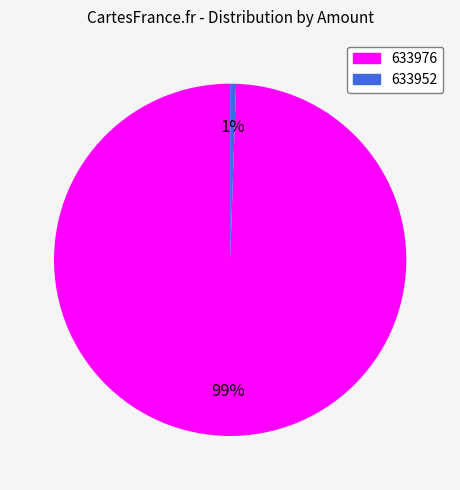

What is the smallest slice in the pie chart?

633952